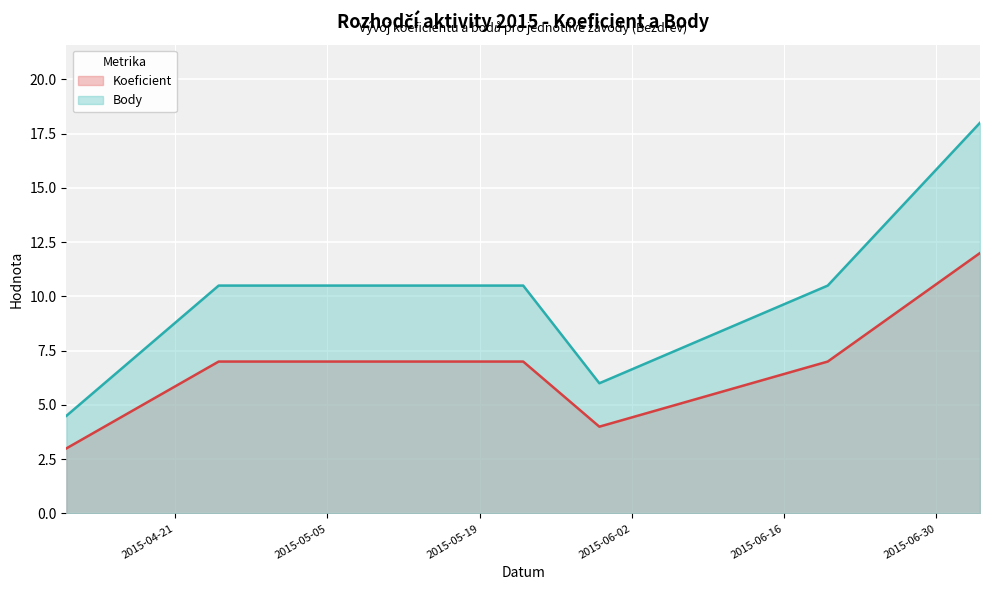

What is the sum of all Body values?

60.0